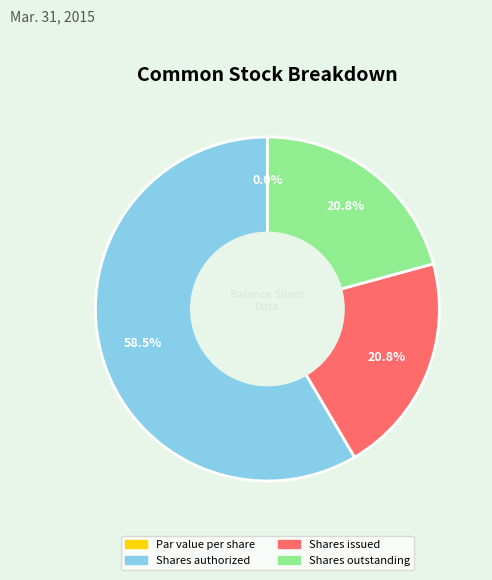

How many slices are in this pie chart?

4